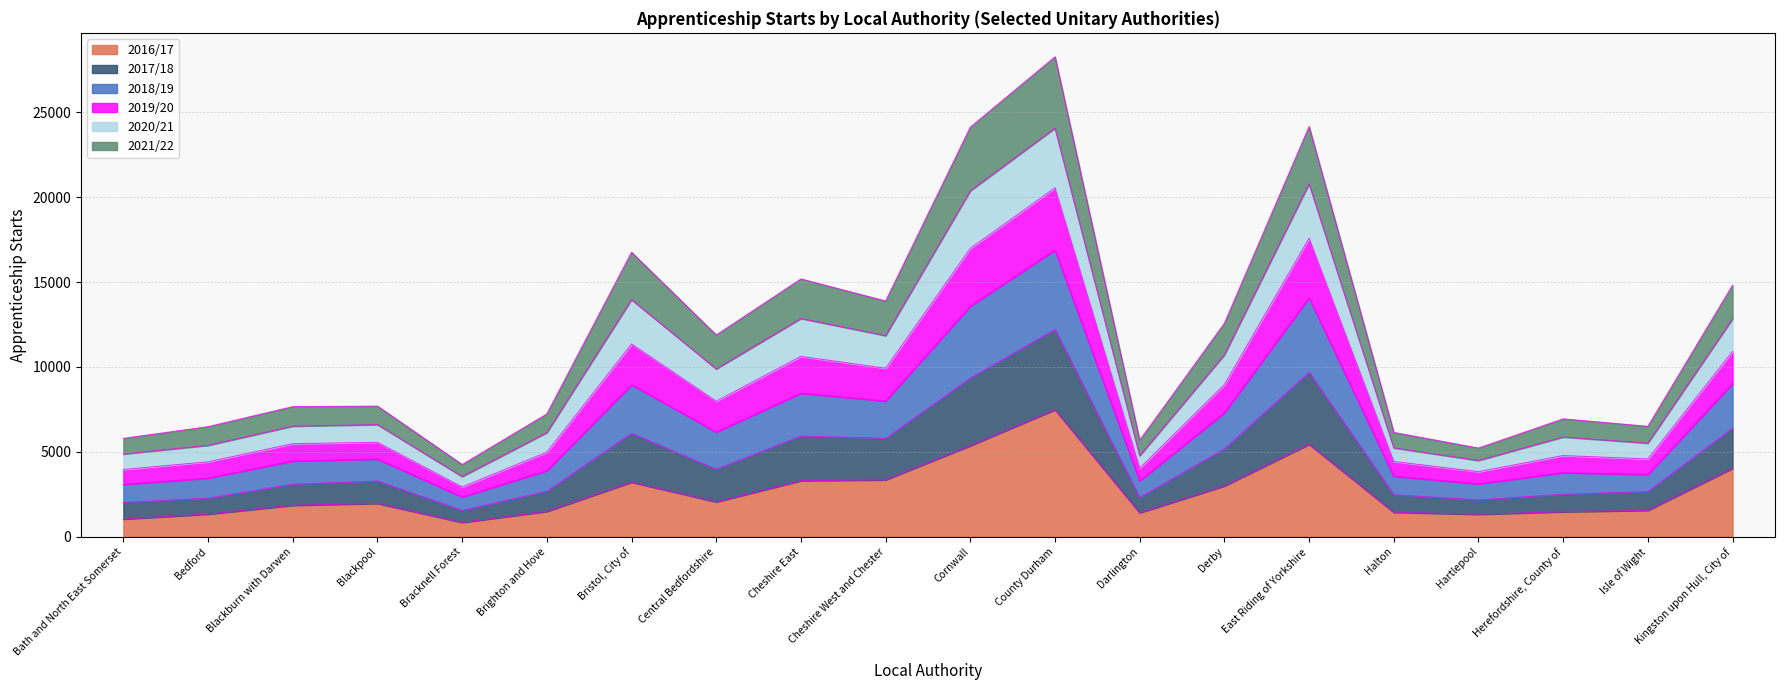

Which has a higher value, Darlington or Hartlepool?

Darlington